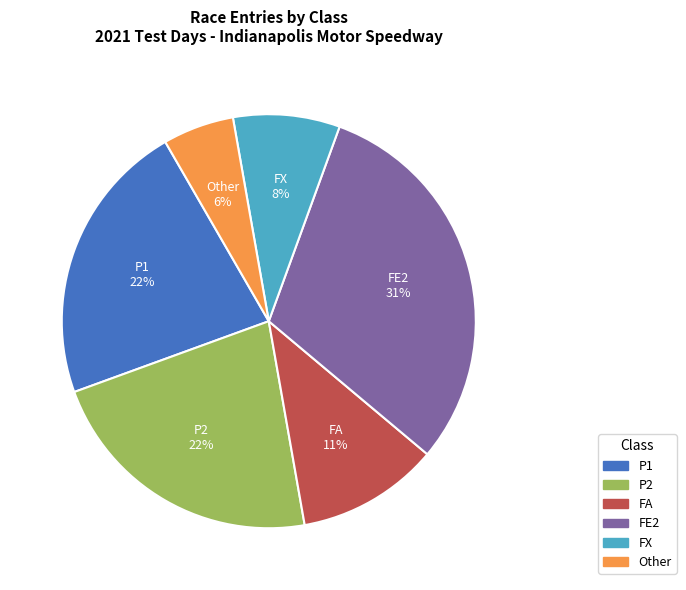

Which has a higher value, FE2 or P2?

FE2